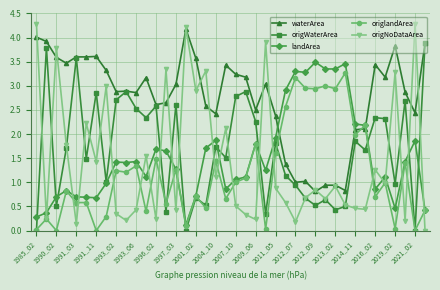

What is the highest value of the waterArea series?

4.2